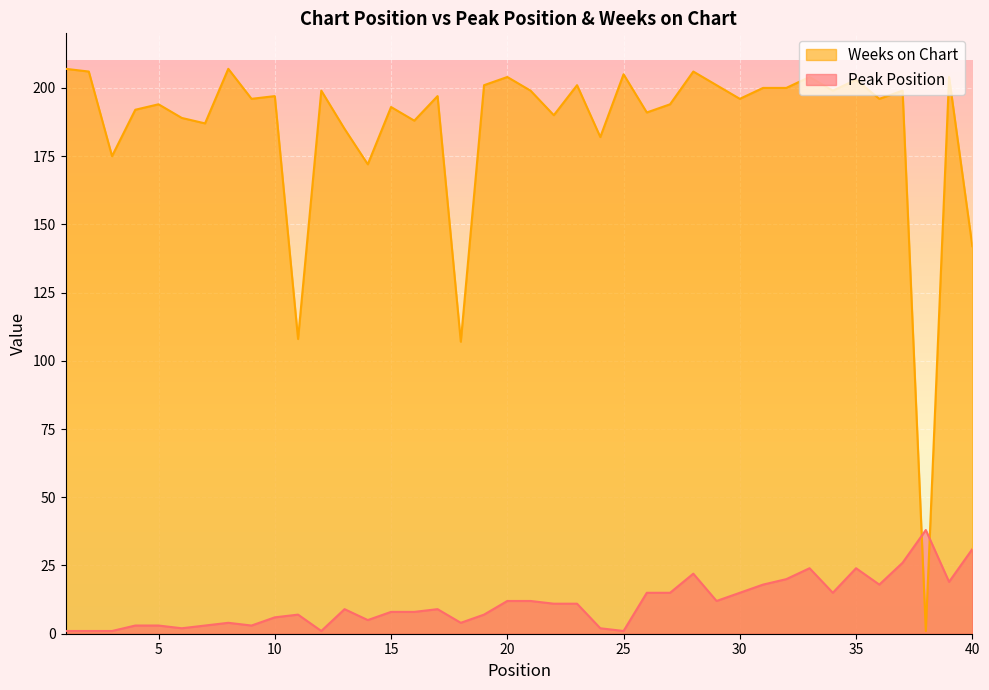

Which series changed the most between 2 and 4?

Weeks on Chart